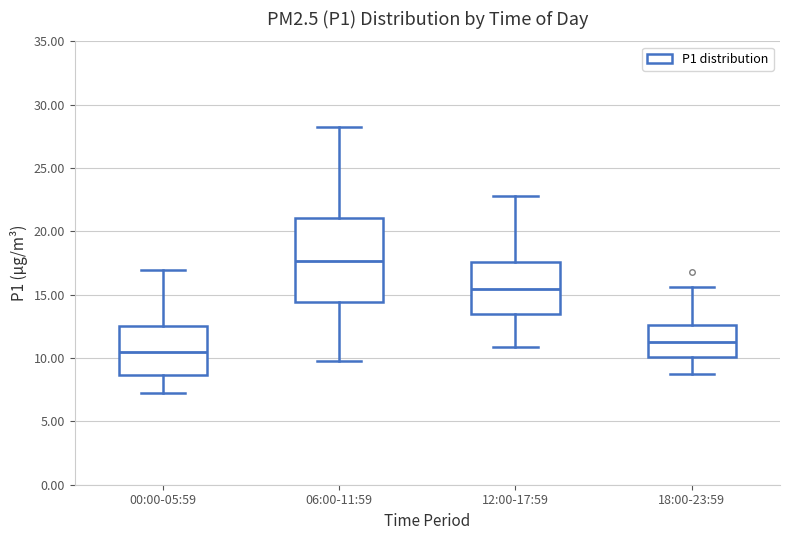

Reading left to right, read every box against the y-axis: the position of its median line, the range the box covers, and the ends of its whiskers. The values are not printed on the chart, so give them approximately, as read against the axis.

00:00-05:59: median 10.5, box 8.5 to 12.5, whiskers 7.0 to 17.0
06:00-11:59: median 17.5, box 14.5 to 21.0, whiskers 10.0 to 28.5
12:00-17:59: median 15.5, box 13.5 to 17.5, whiskers 11.0 to 23.0
18:00-23:59: median 11.5, box 10.0 to 12.5, whiskers 9.0 to 15.5